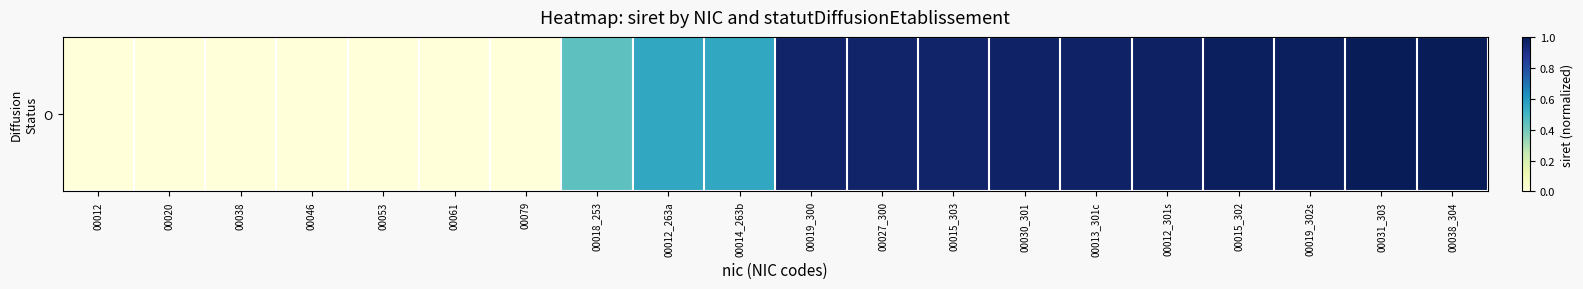

Where is the data nearest to the value 0?

00012